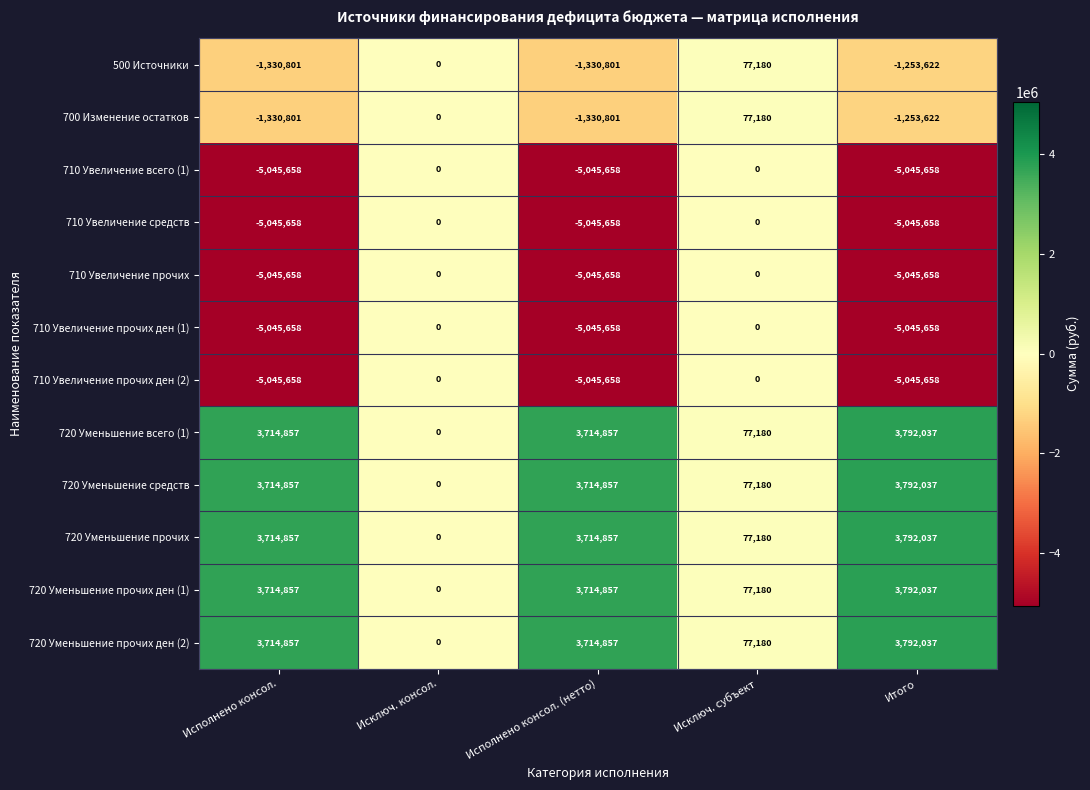

How many 710 Увеличение всего (1) values are between -5045658 and 0?

5